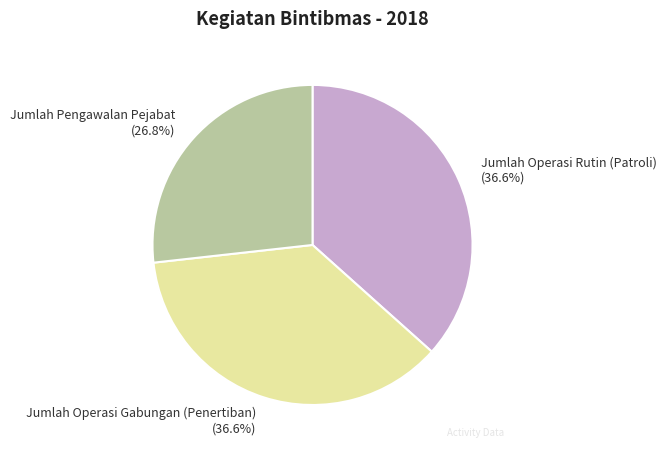

To the nearest percent, what is the combined percentage of Jumlah Pengawalan Pejabat and Jumlah Operasi Rutin (Patroli)?

63%